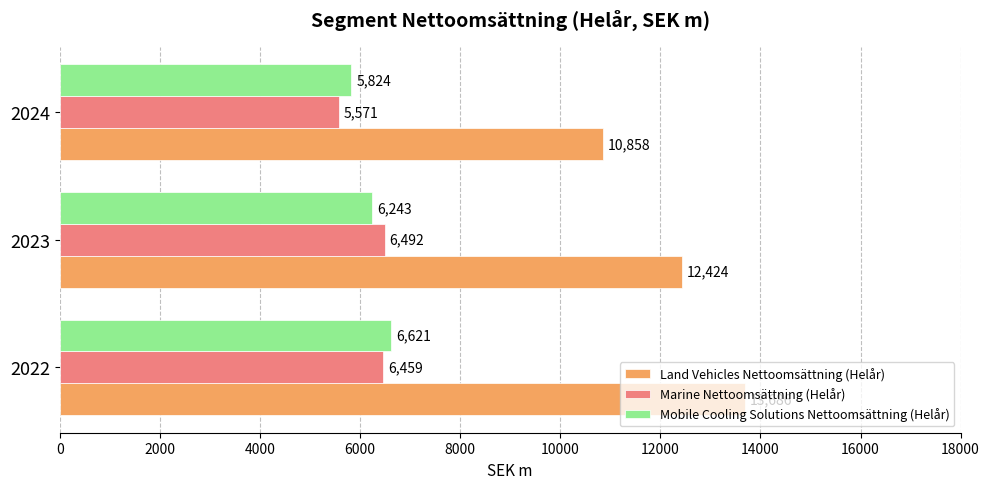

What is the difference between the maximum and second lowest values in the Mobile Cooling Solutions Nettoomsättning (Helår) series?

378